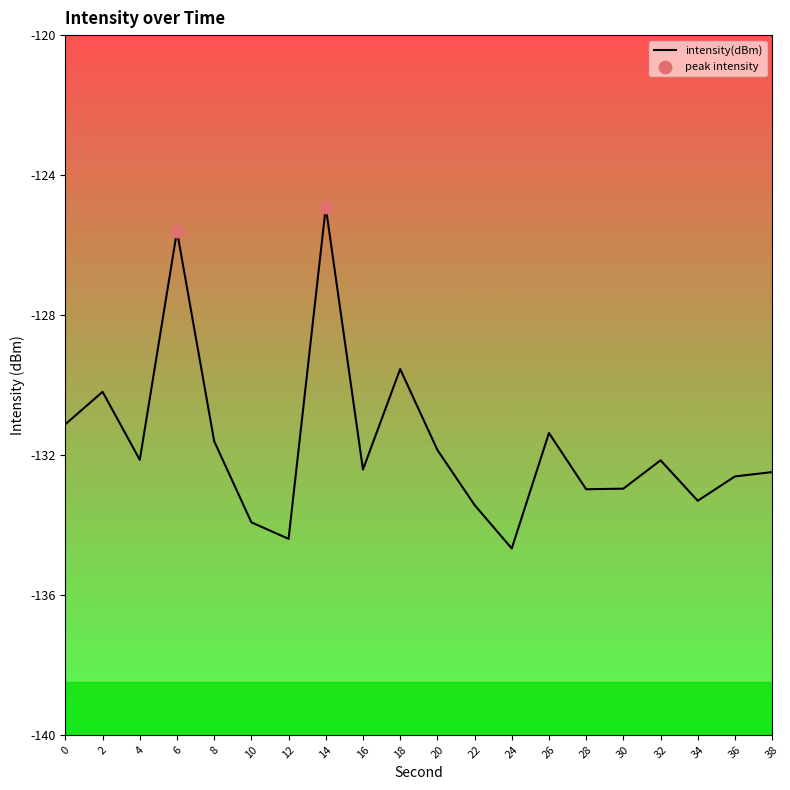

What is the change in value from 8 to 16?

-0.8